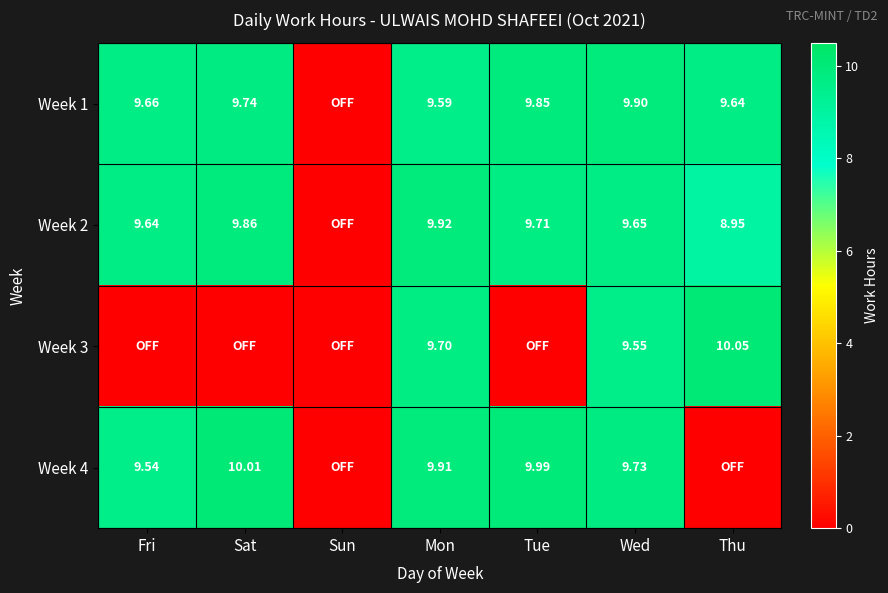

At which label is Week 1 closest to 4?

Sun